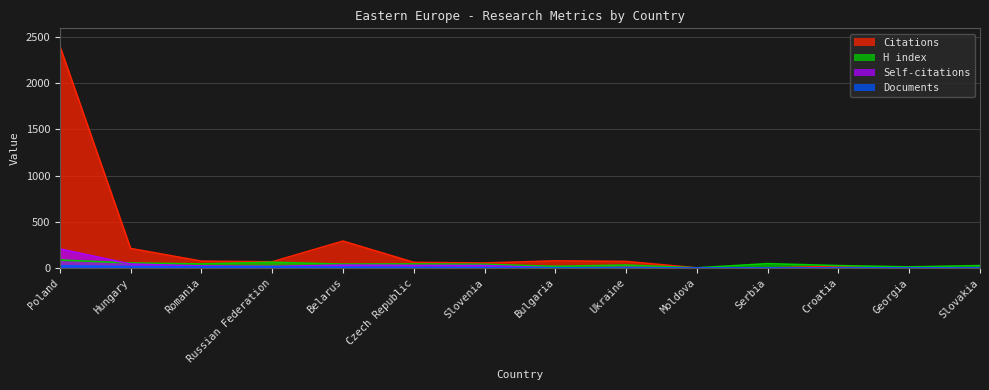

What is the sum of the Self-citations values at Hungary and Slovenia?

72